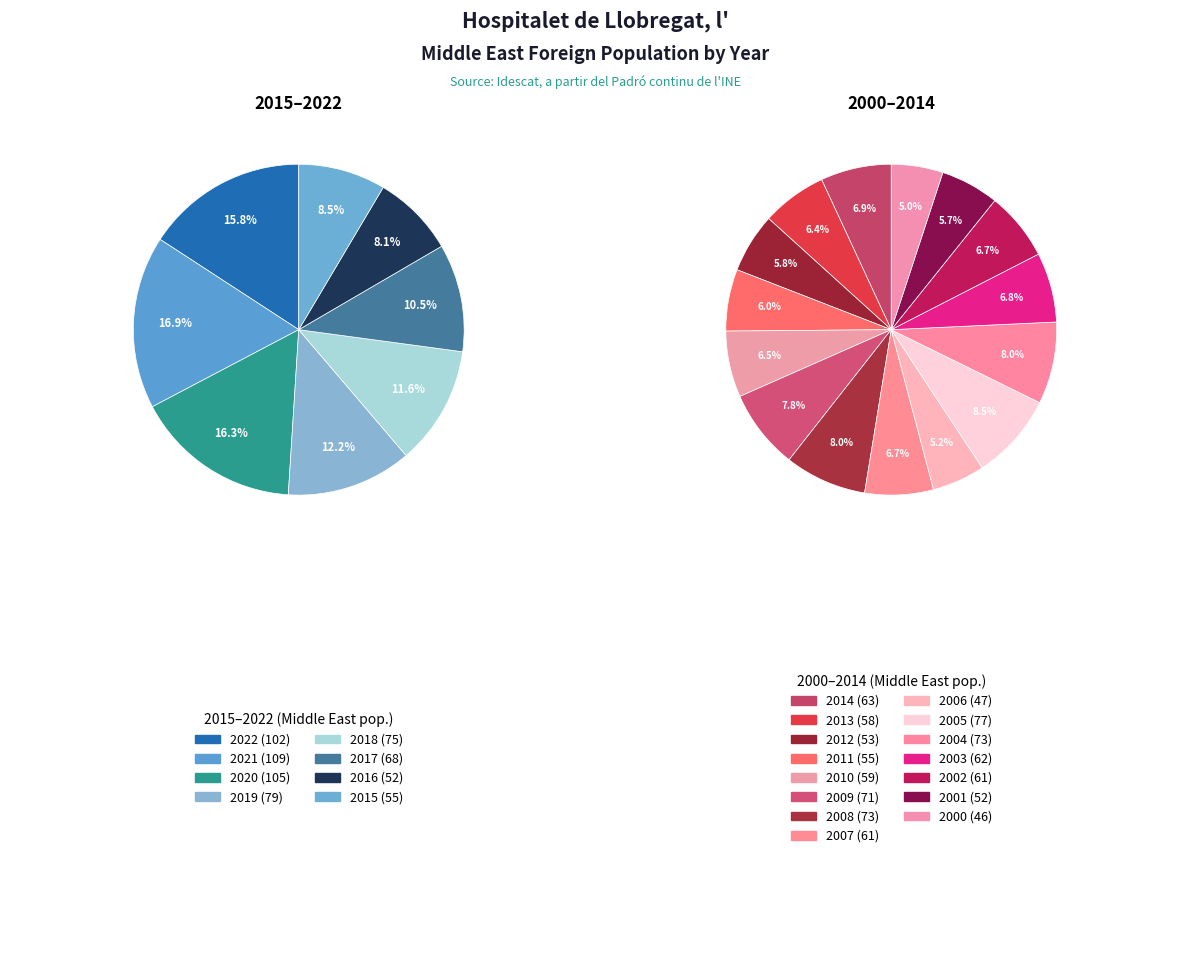

How many slices are in this pie chart?

23